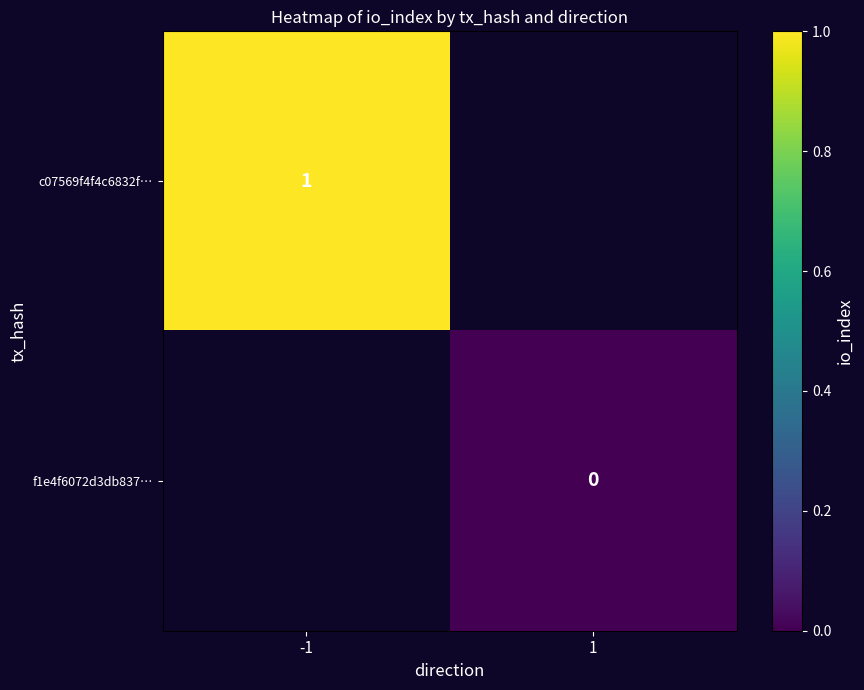

The value of c07569f4f4c6832f… at -1 is 1. True or false?

True